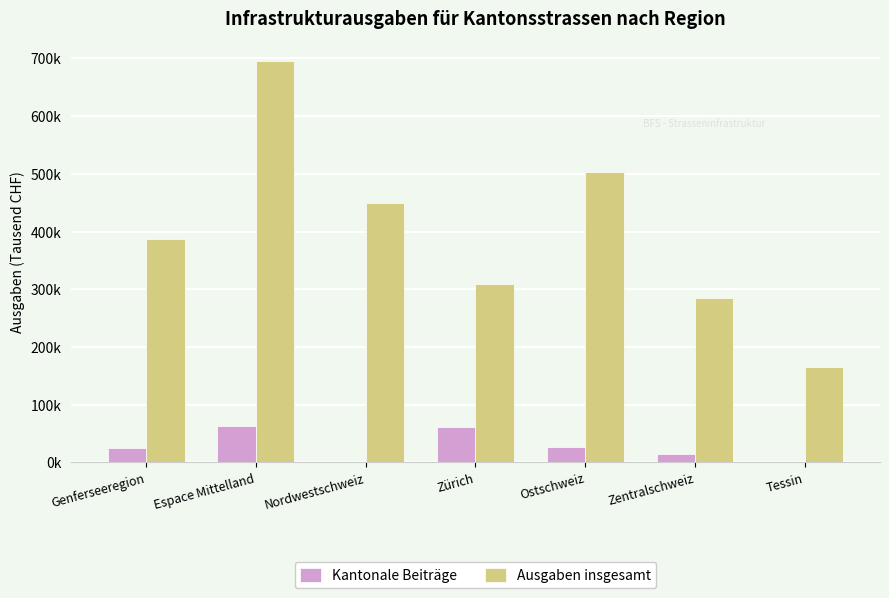

What is the sum of the Kantonale Beiträge values at Ostschweiz and Genferseeregion?

51752